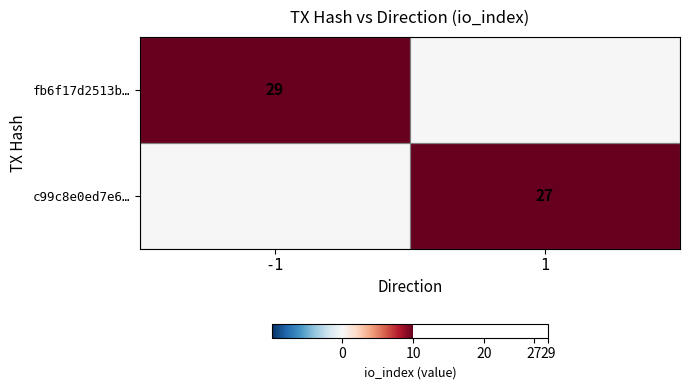

The value of c99c8e0ed7e6… at 1 is 10. True or false?

False